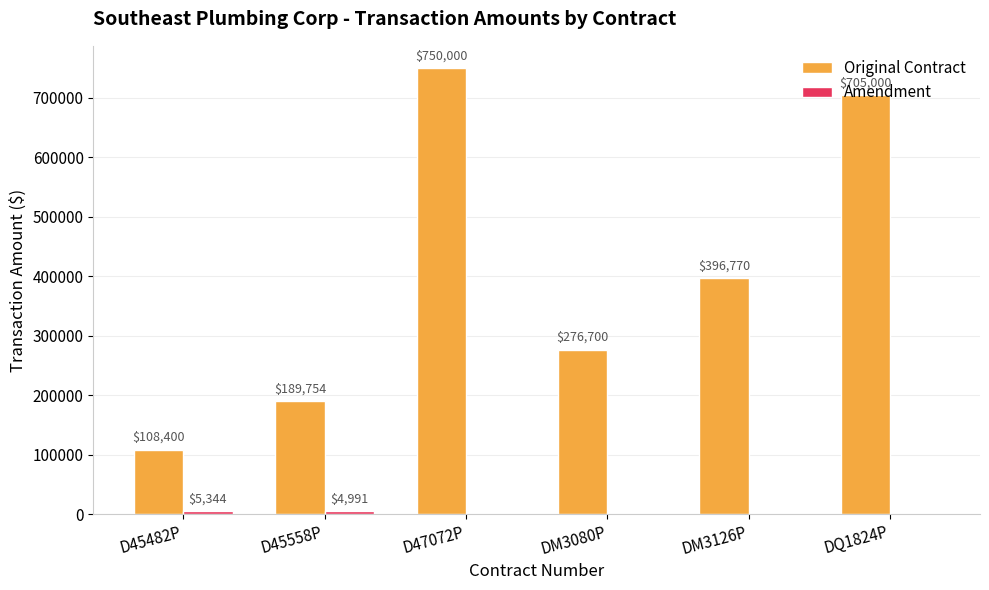

The value of Original Contract at DM3080P is 98796. True or false?

False